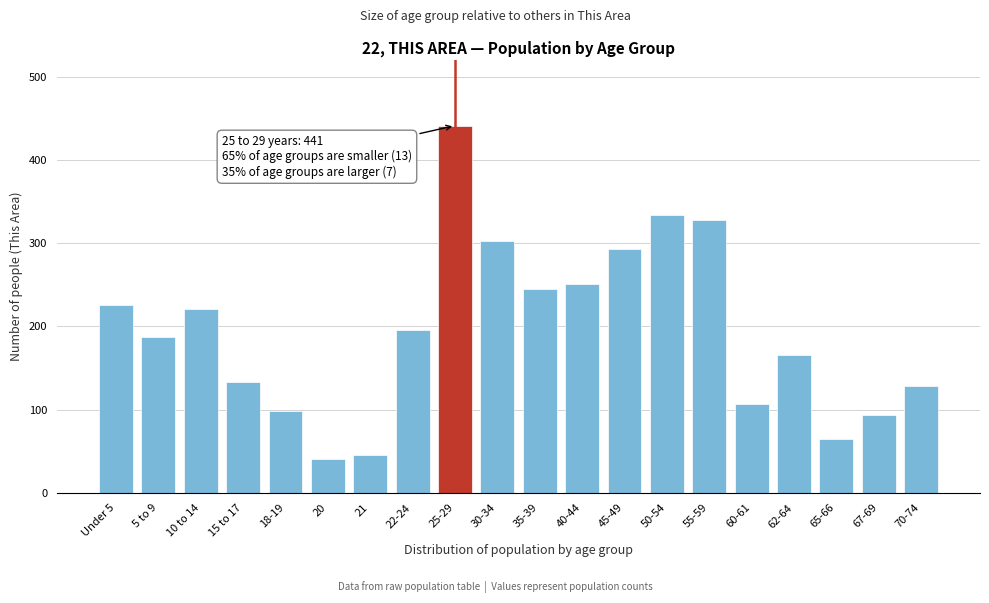

Reading left to right, extract all data points from this chart.

226	187	221	133	98	40	45	196	441	303	245	251	293	334	328	107	166	65	93	128